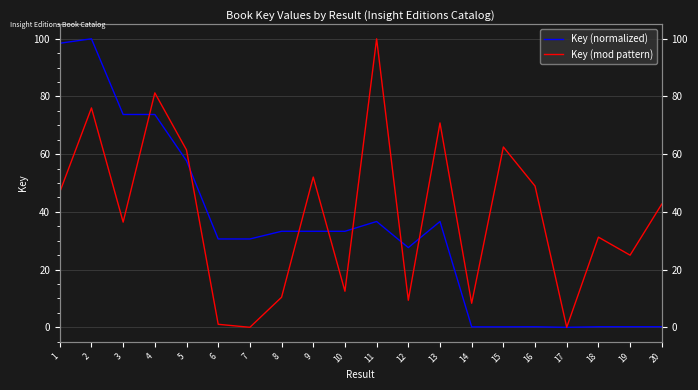

Rank the categories by Key (mod pattern) value from highest to lowest.

11, 4, 2, 13, 15, 5, 9, 16, 1, 20, 3, 18, 19, 10, 8, 12, 14, 6, 7, 17